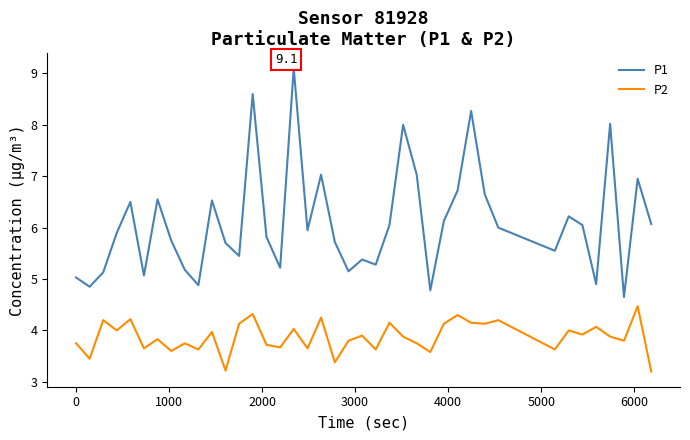

Which series has the largest total across all categories?

P1